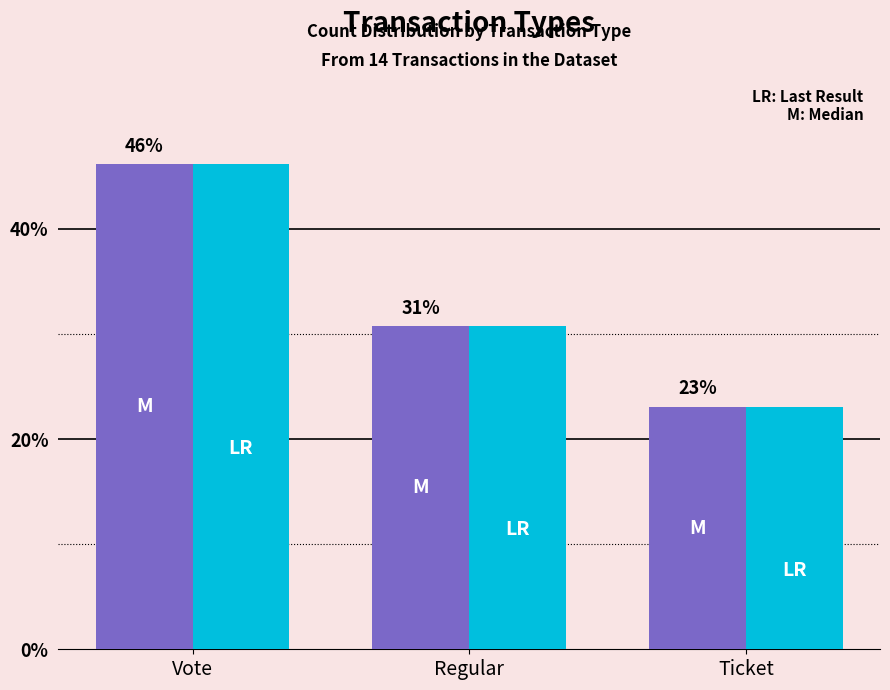

At which category is the sum across all series the highest?

Vote